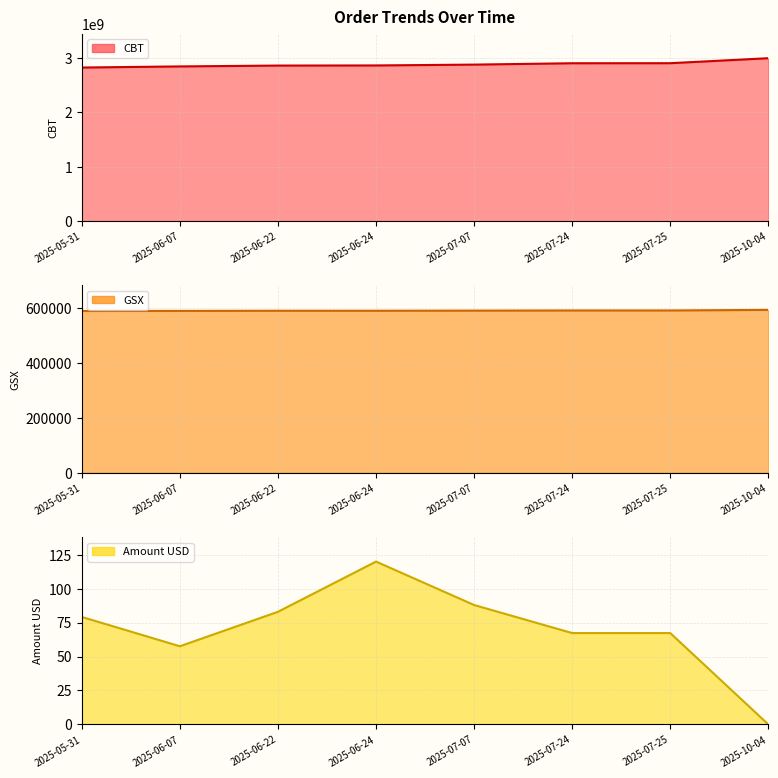

What is the average value of the CBT series?

2884387898.6